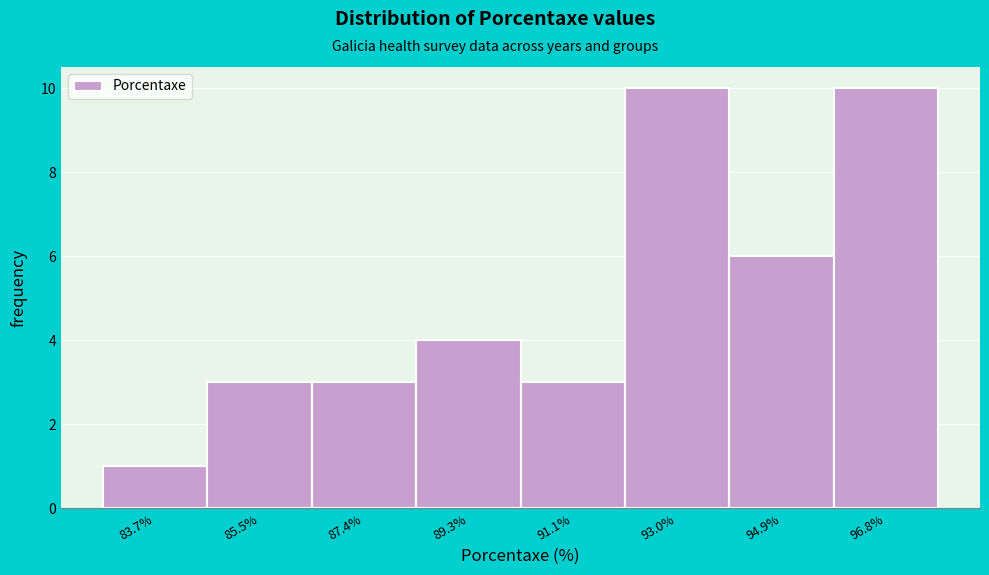

Reading left to right, transcribe this chart: for each bar, give the range it covers on the x-axis and its height. Neither the bar edges nor the heights are printed on the chart, so give them approximately, as read against the axes.

82.8 to 84.6: 1
84.6 to 86.4: 3
86.4 to 88.4: 3
88.4 to 90.2: 4
90.2 to 92.0: 3
92.0 to 94.0: 10
94.0 to 95.8: 6
95.8 to 97.6: 10